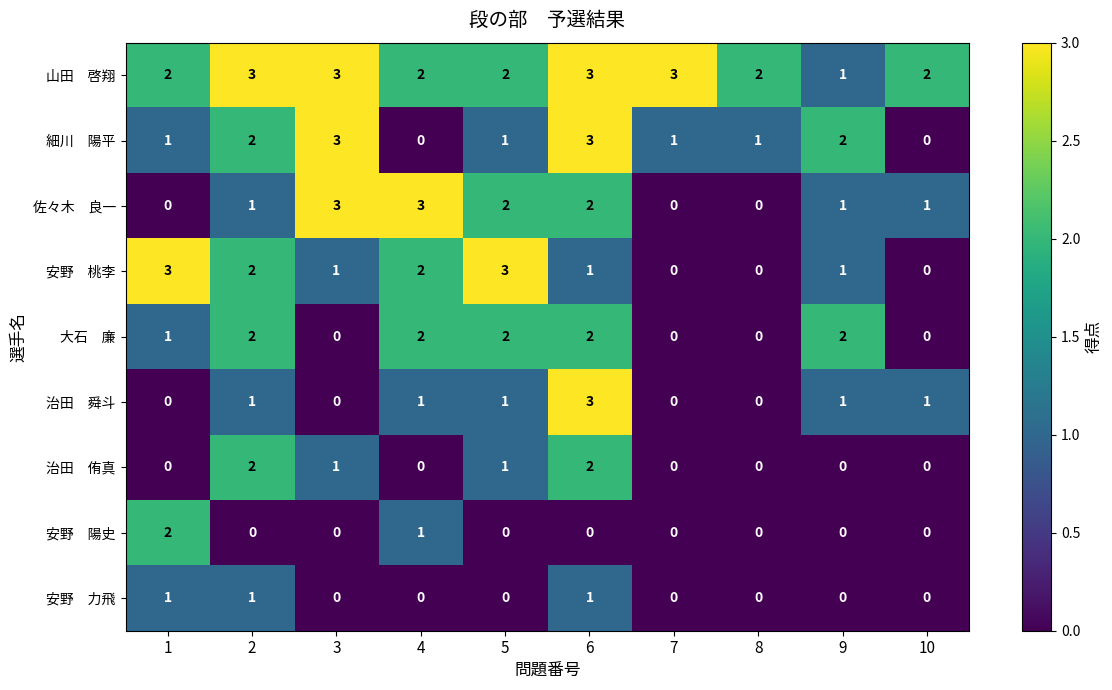

What is the maximum value shown in the chart?

3